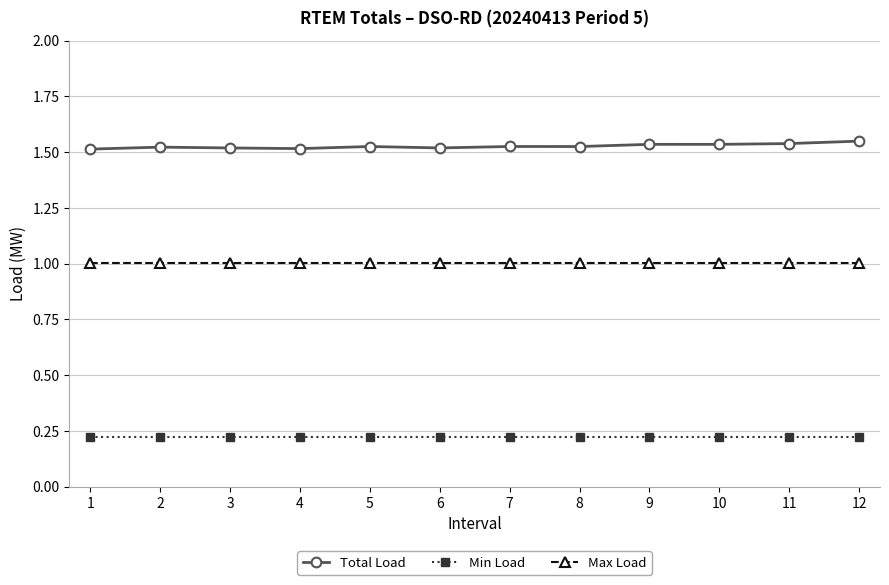

Rank the series at 5 from highest to lowest value.

Total Load, Max Load, Min Load